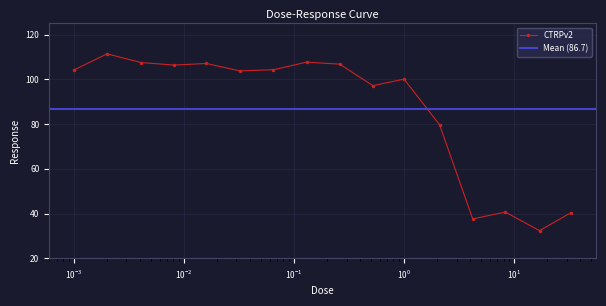

True or false: CTRPv2 has more than 2 interior local peaks.

True